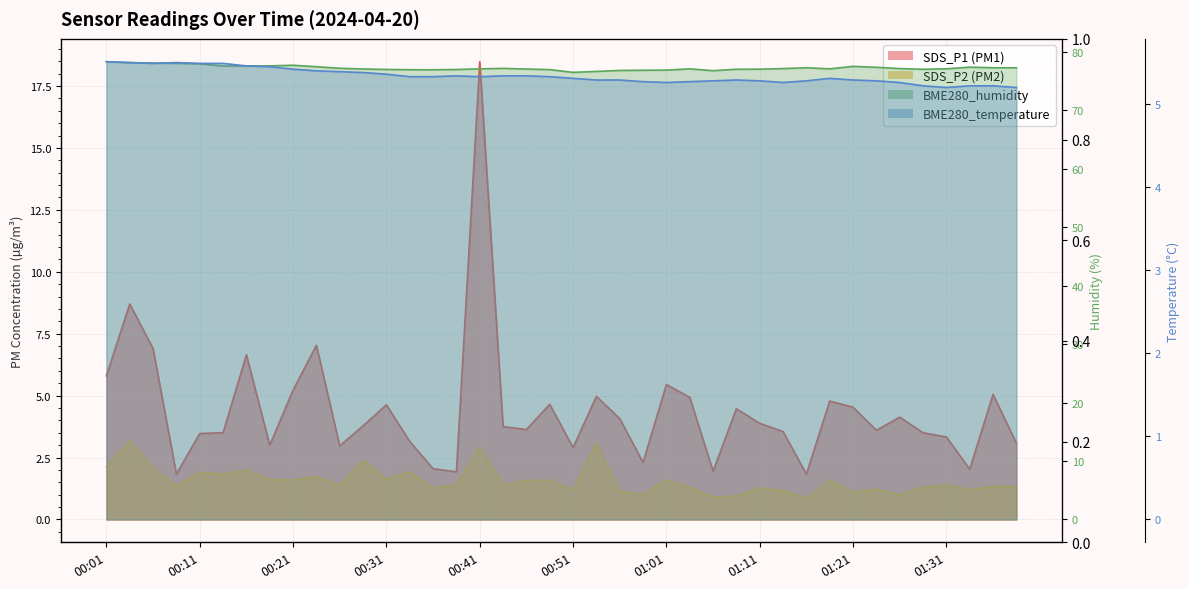

What is the total value across all series at 00:58?

85.5